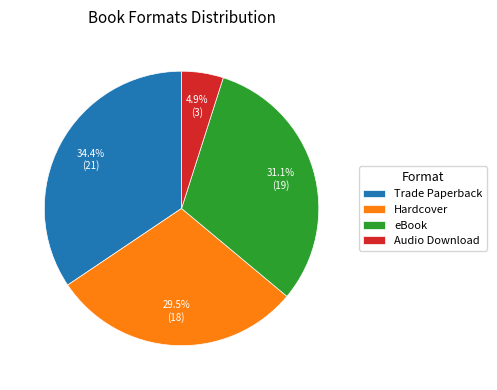

What portion of the pie excludes eBook?

68.9%